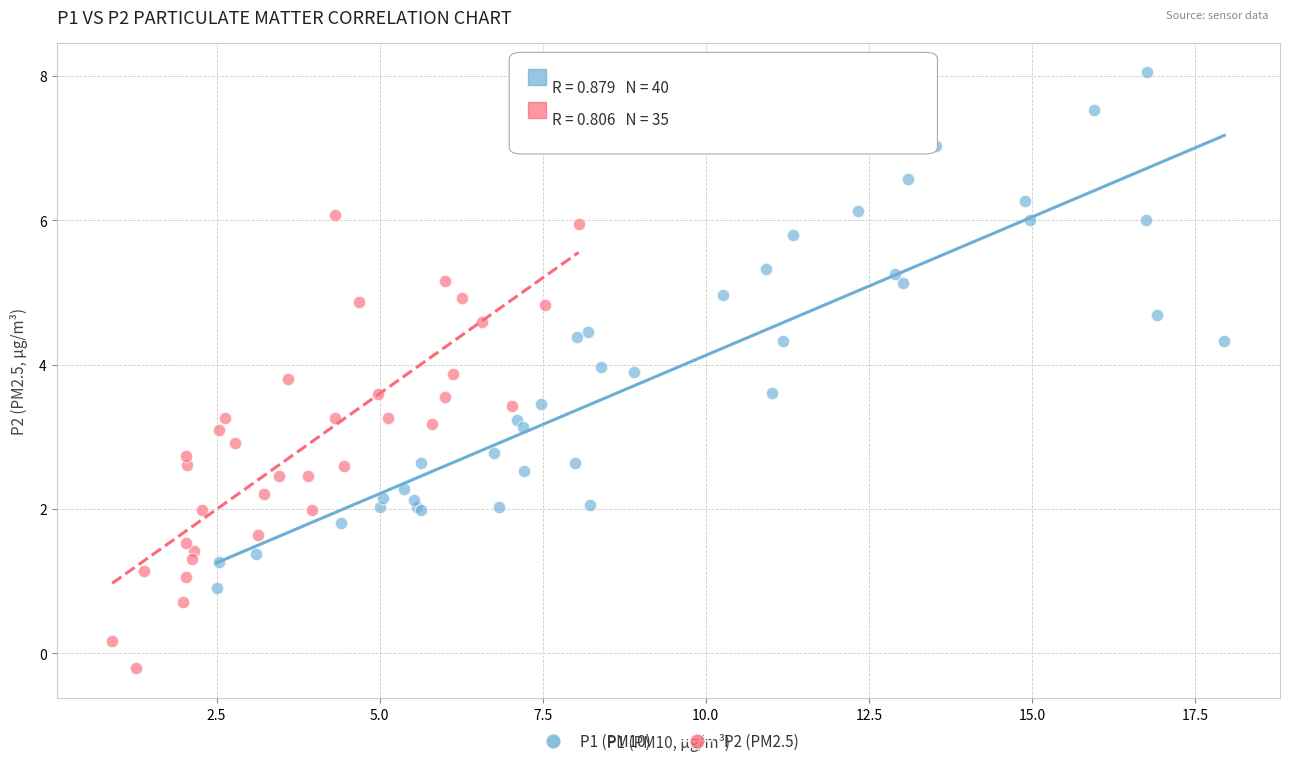

Which series contains the lowest Y value?

P2 (PM2.5)